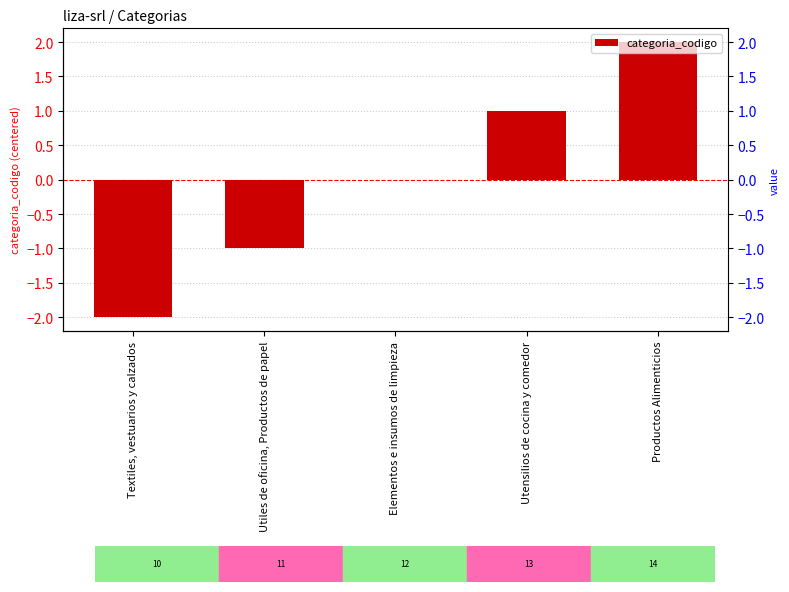

What is the maximum value shown in the chart?

2